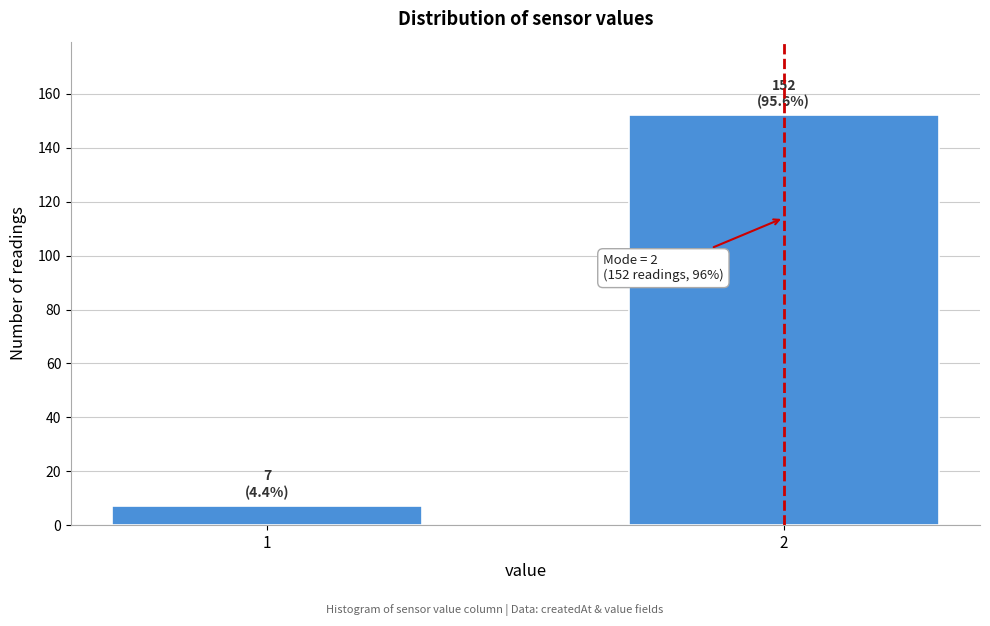

Reading left to right, what are all the values shown in this chart?

1=7	2=152